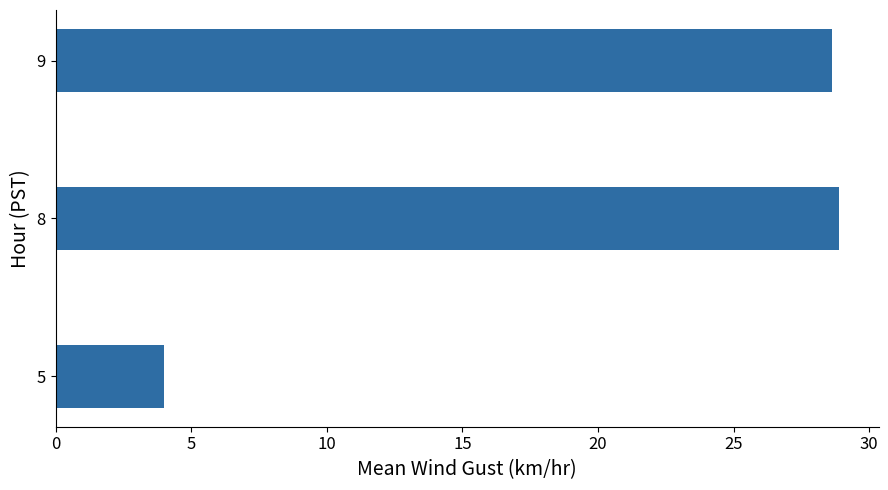

Reading bottom to top, what are all the values shown in this chart?

5=4.0	8=28.9	9=28.6